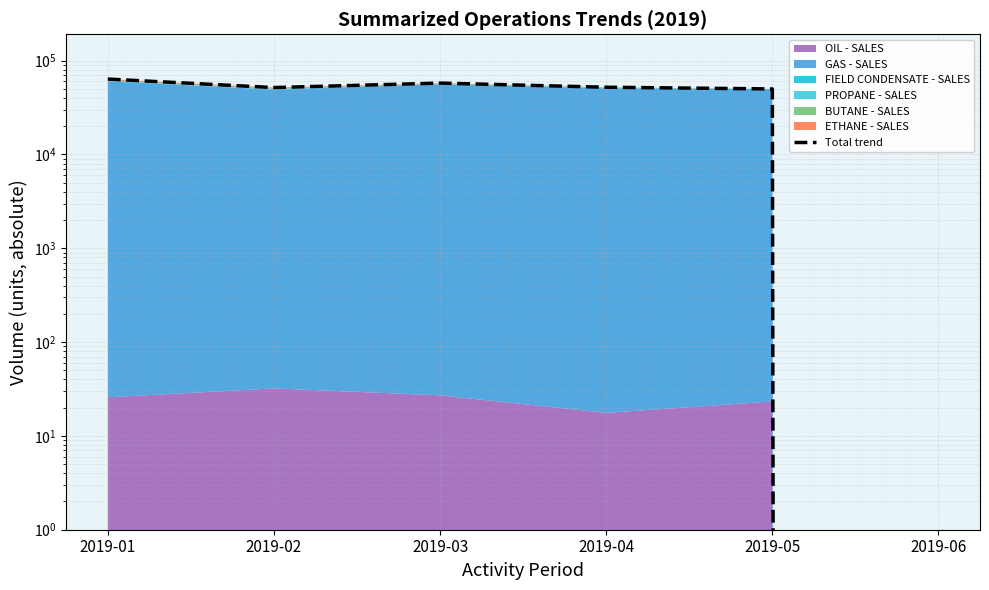

List the labels in order of value, largest first.

2019-01, 2019-03, 2019-04, 2019-02, 2019-05, 2019-06